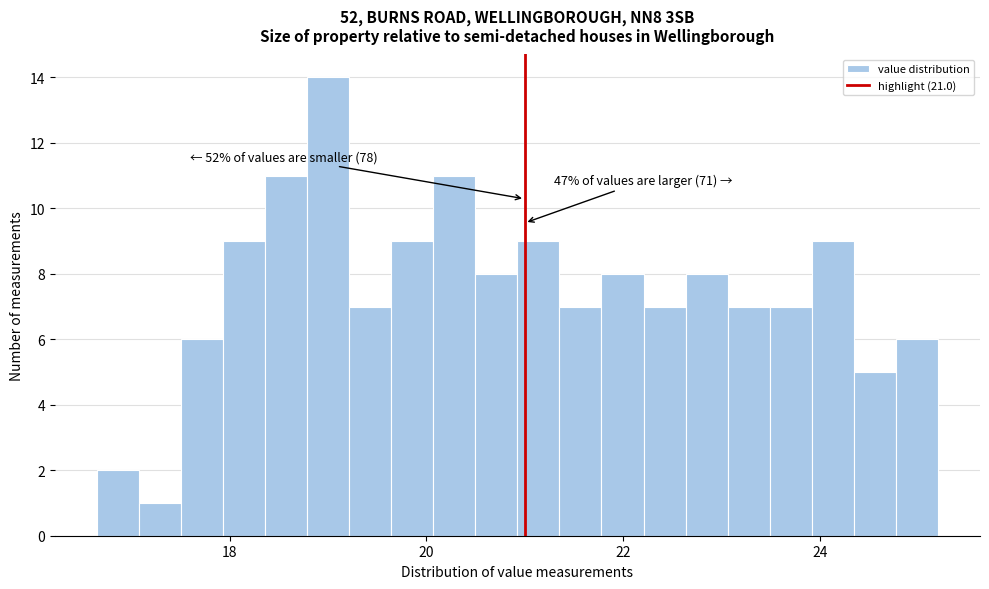

Around what value on the x-axis is the tallest bar? Give the approximate position of its centre, as read against the axis.

19.0